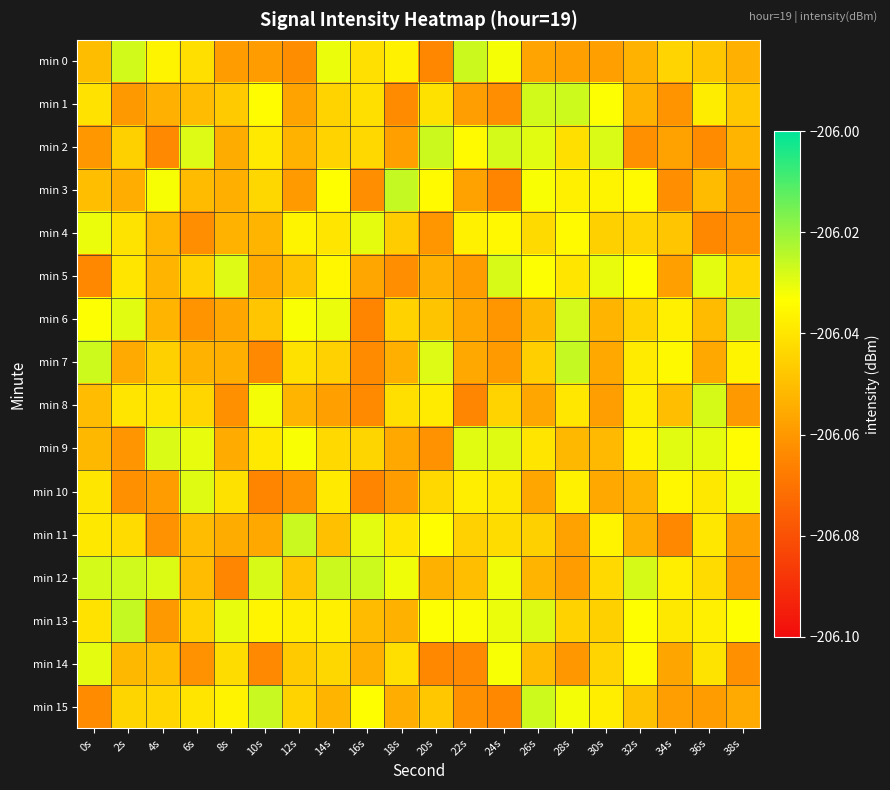

At which category is the sum across all series the highest?

14s